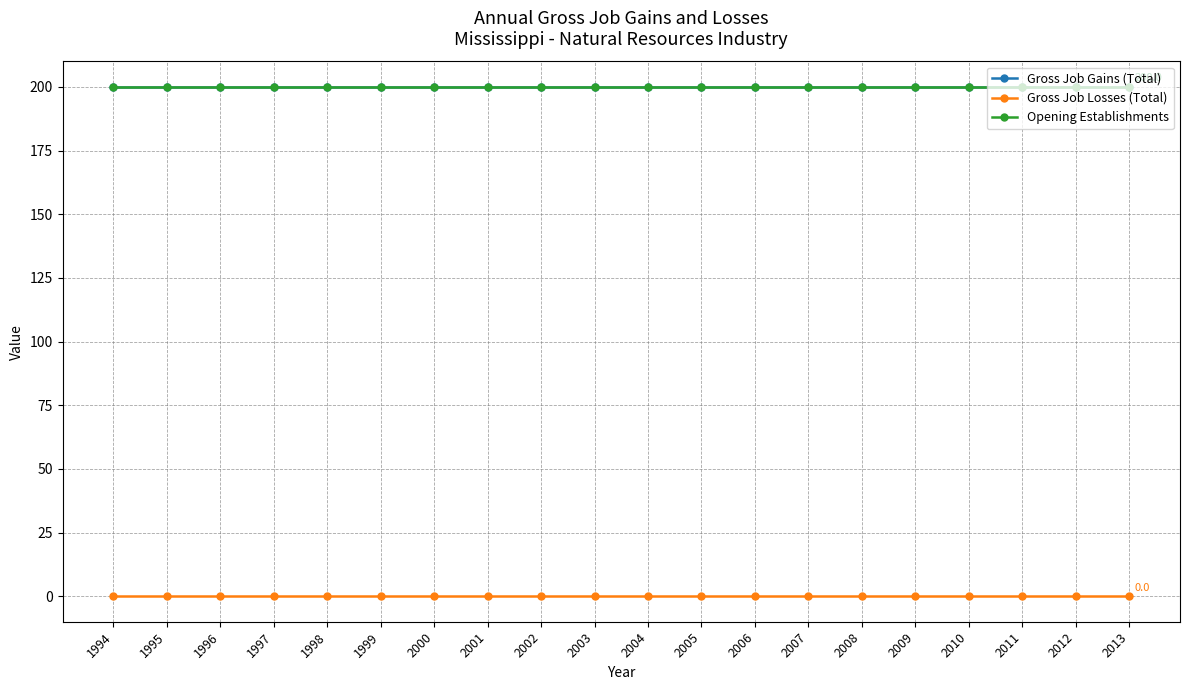

Does the chart have visible grid lines?

Yes